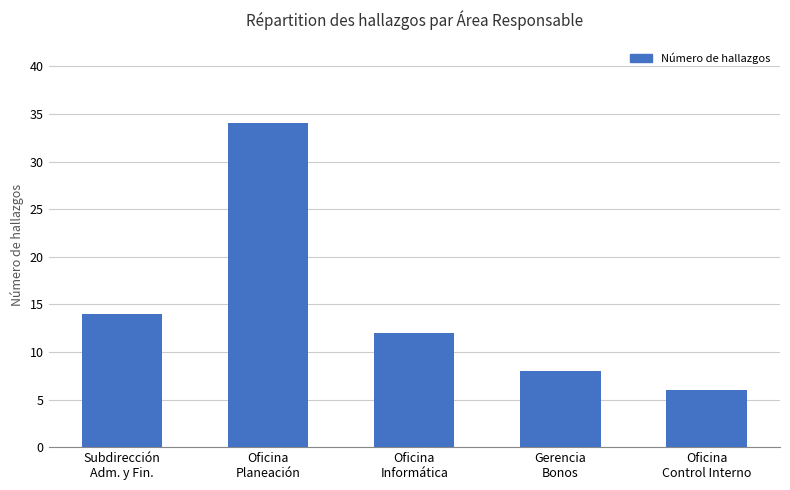

Where does the data first go above 12?

Subdirección
Adm. y Fin.